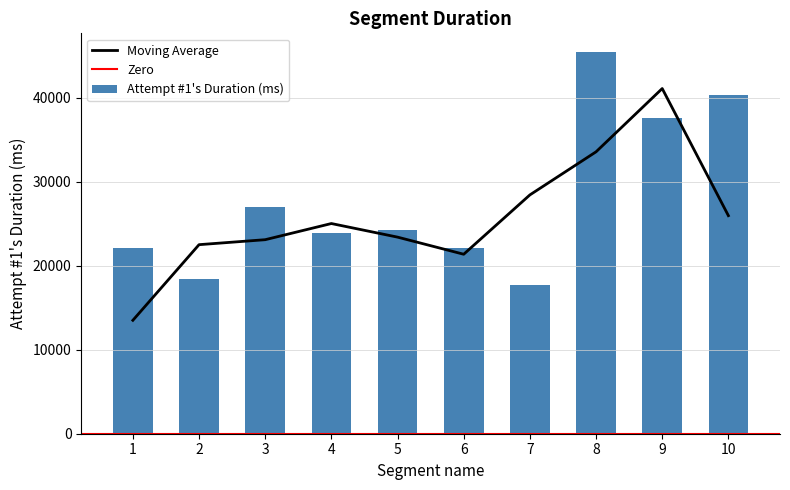

Is it true that the value at 6 is 22172?

True